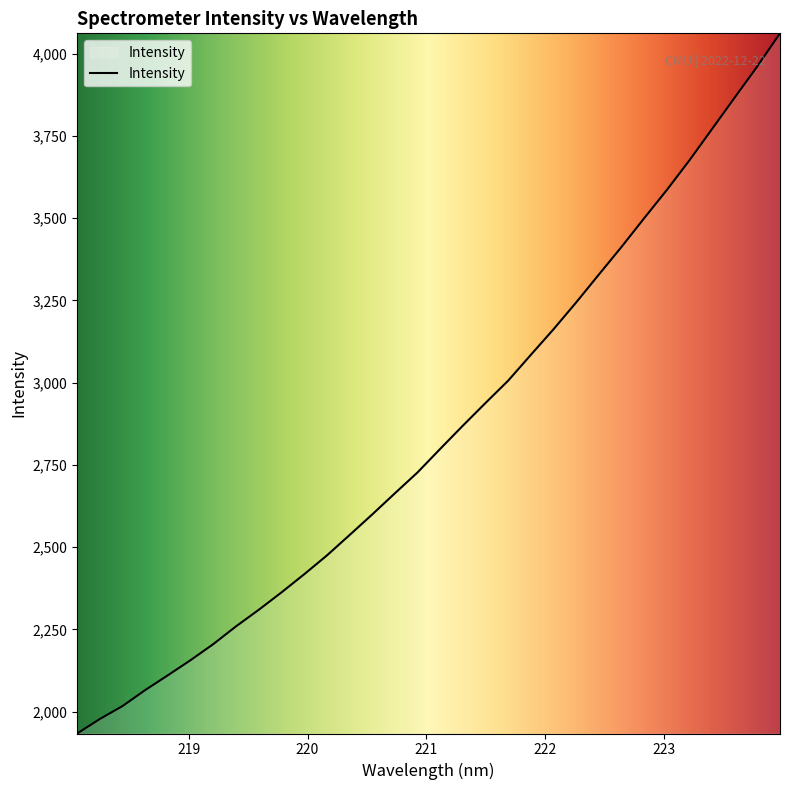

What is the minimum value shown in the chart?

1933.9